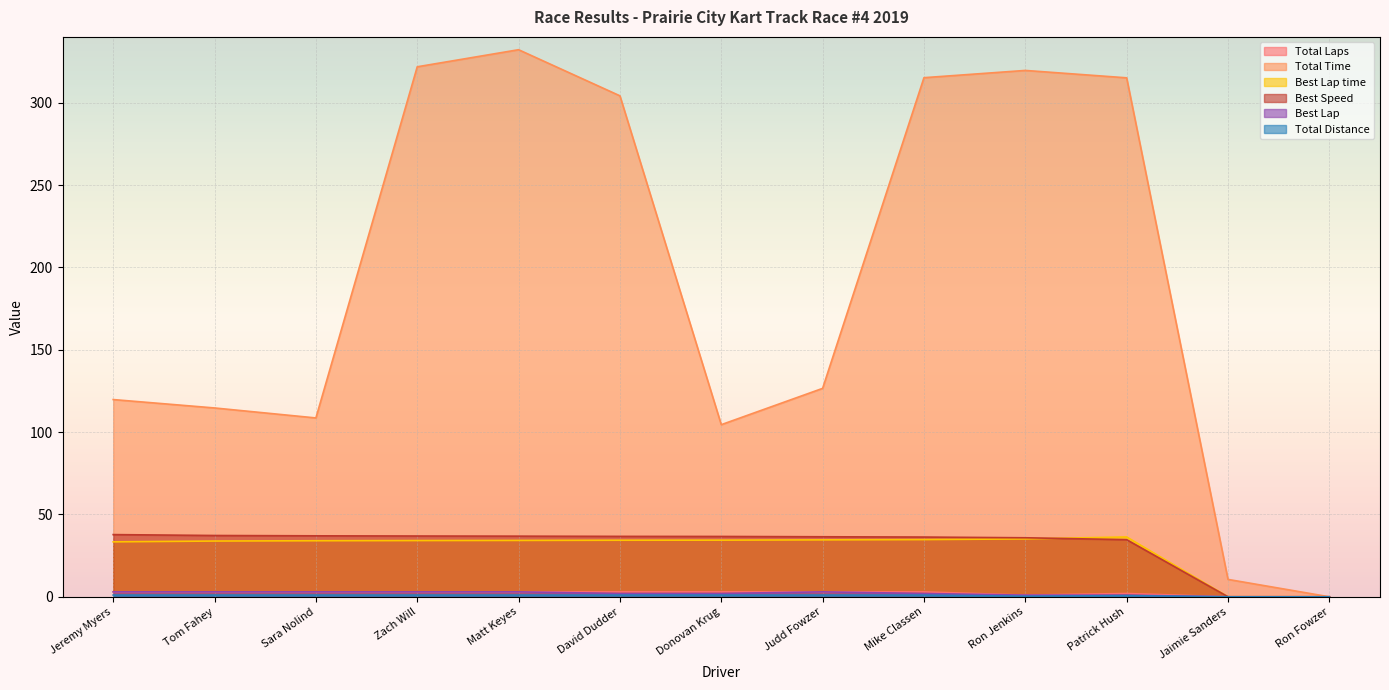

How many values in the Best Lap time series are below 34?

4